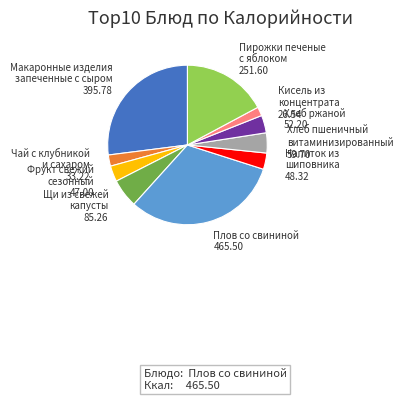

Is there any slice that represents more than half of the pie?

No